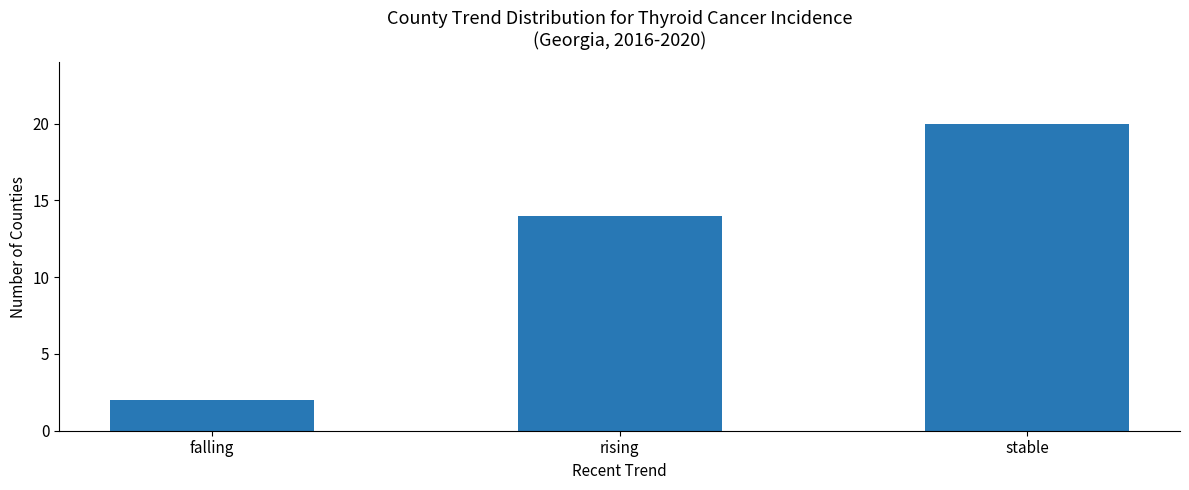

What is the maximum value shown in the chart?

20